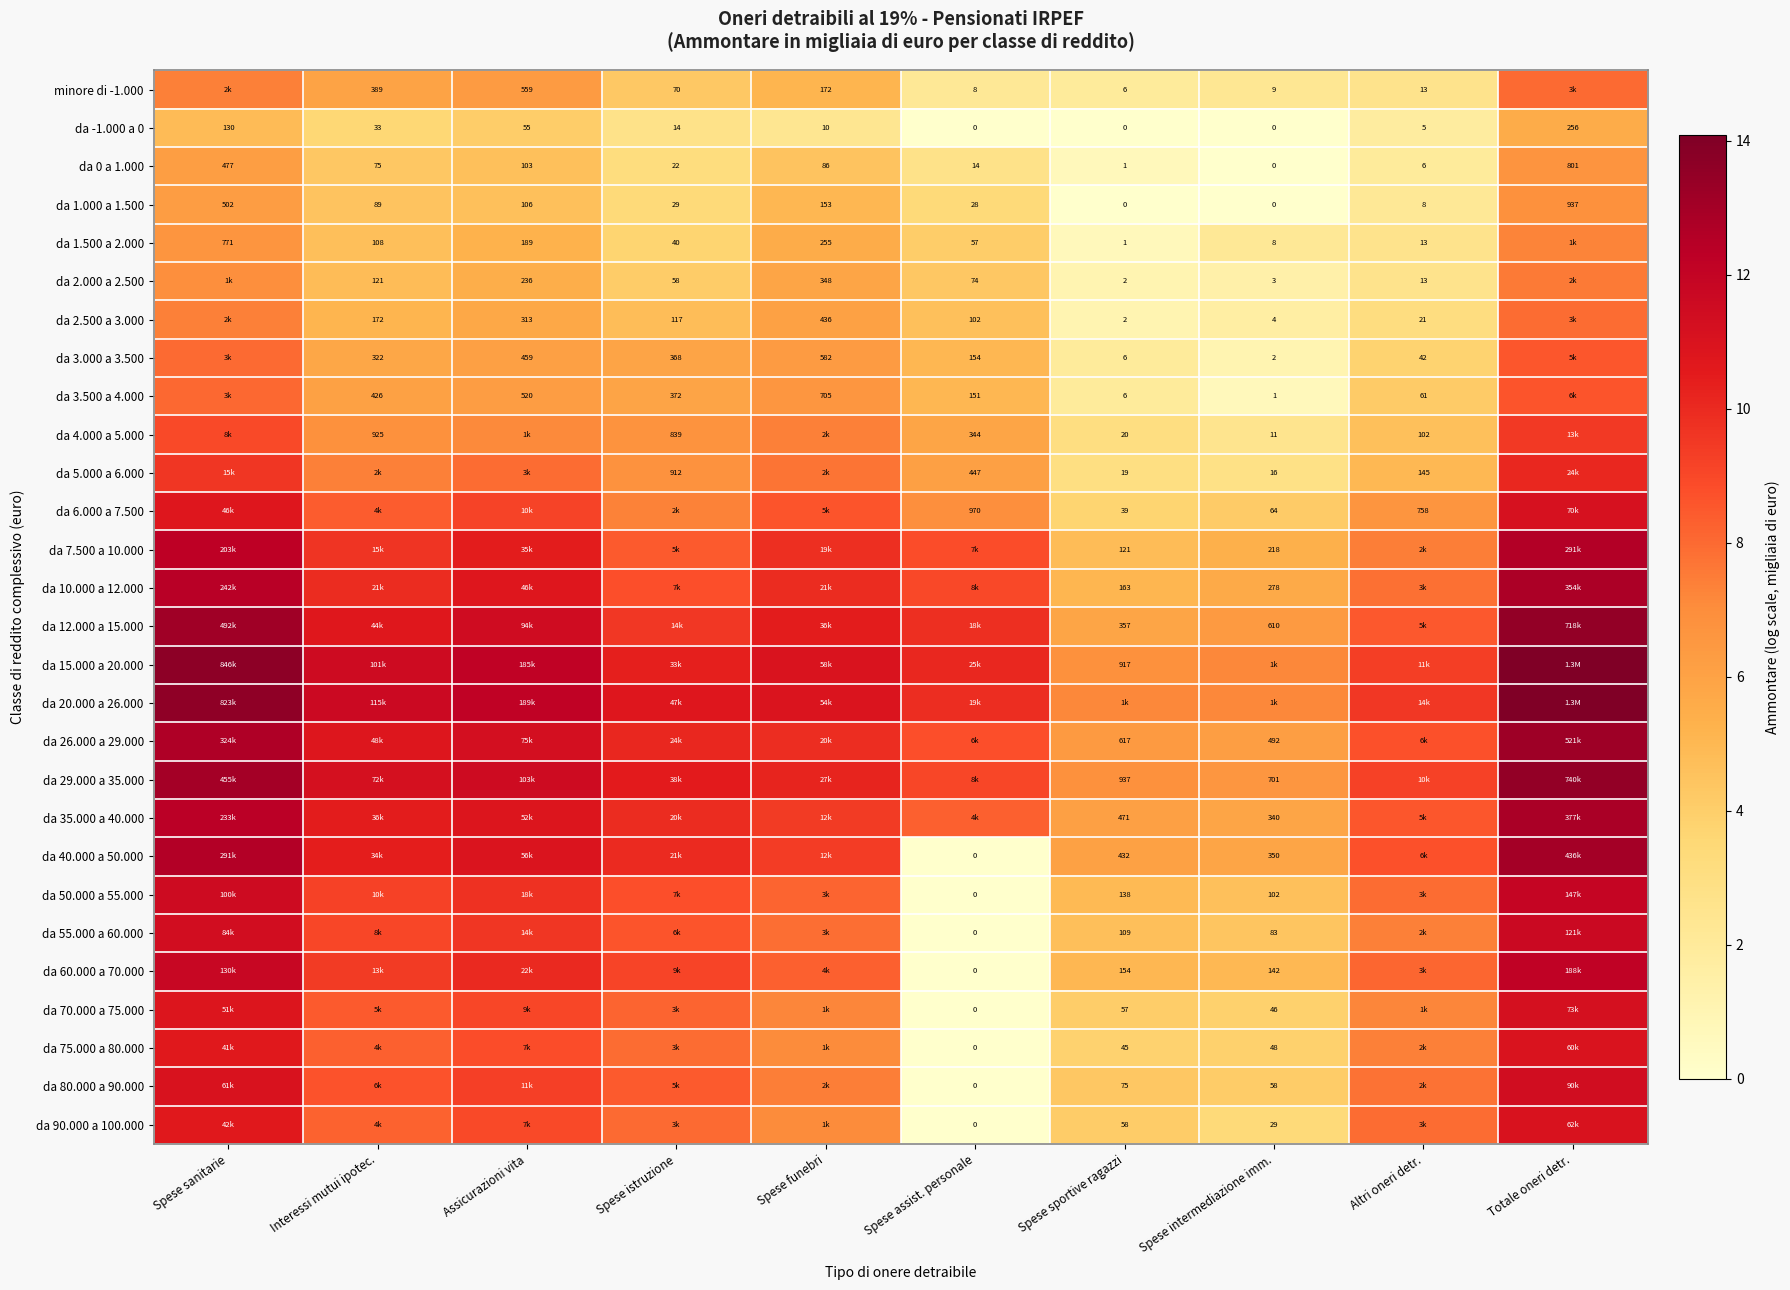

What is the total value across all series at Spese assist. personale?

123.9